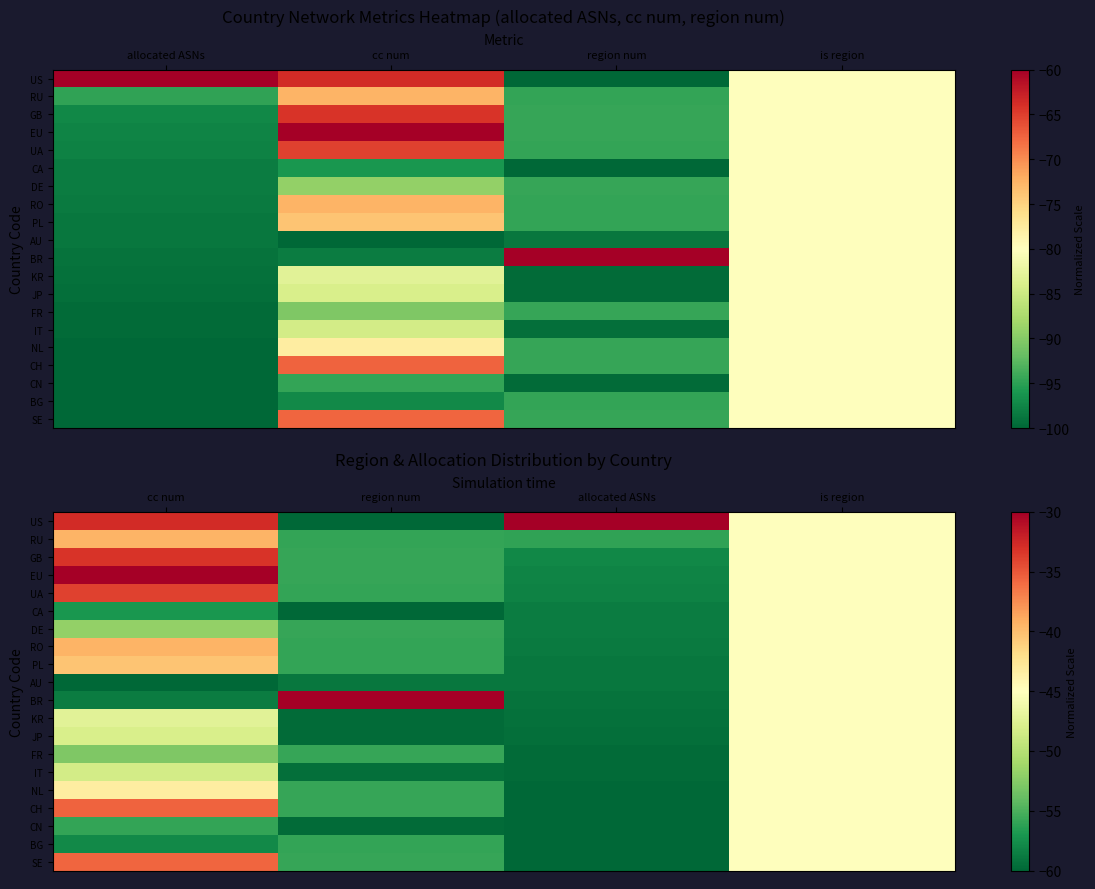

Read the EU value at is region.

-45.0